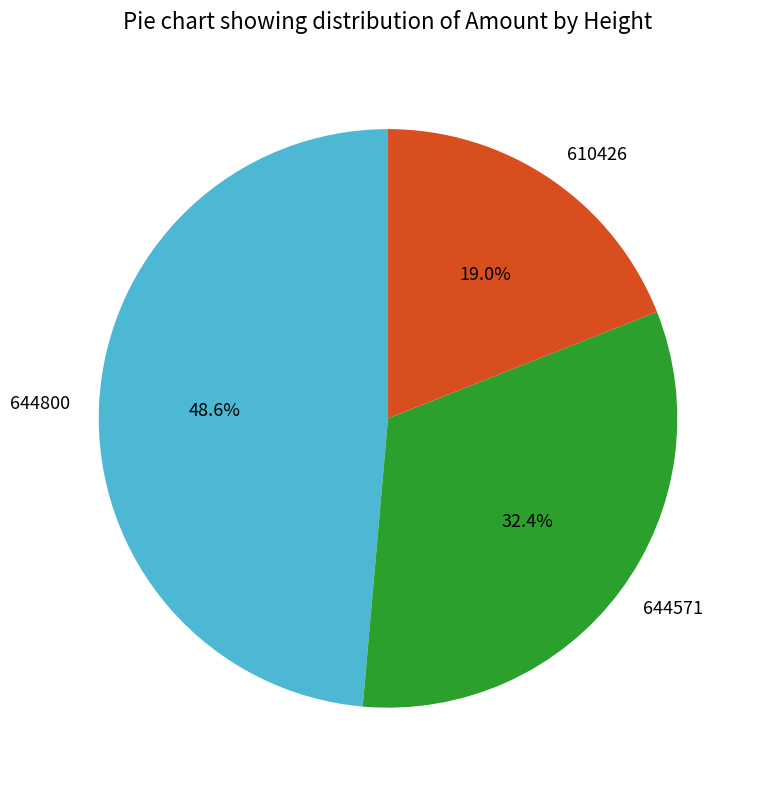

True or false: 610426 accounts for 12% of the total.

False